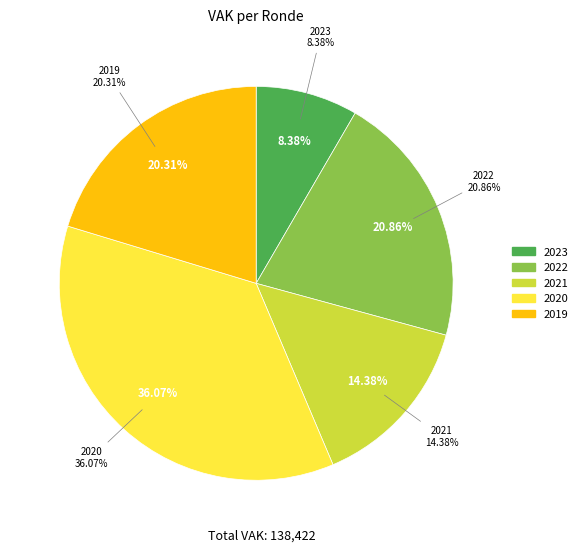

True or false: 2022 2de aanpassing – goedgekeurd accounts for 13% of the total.

False